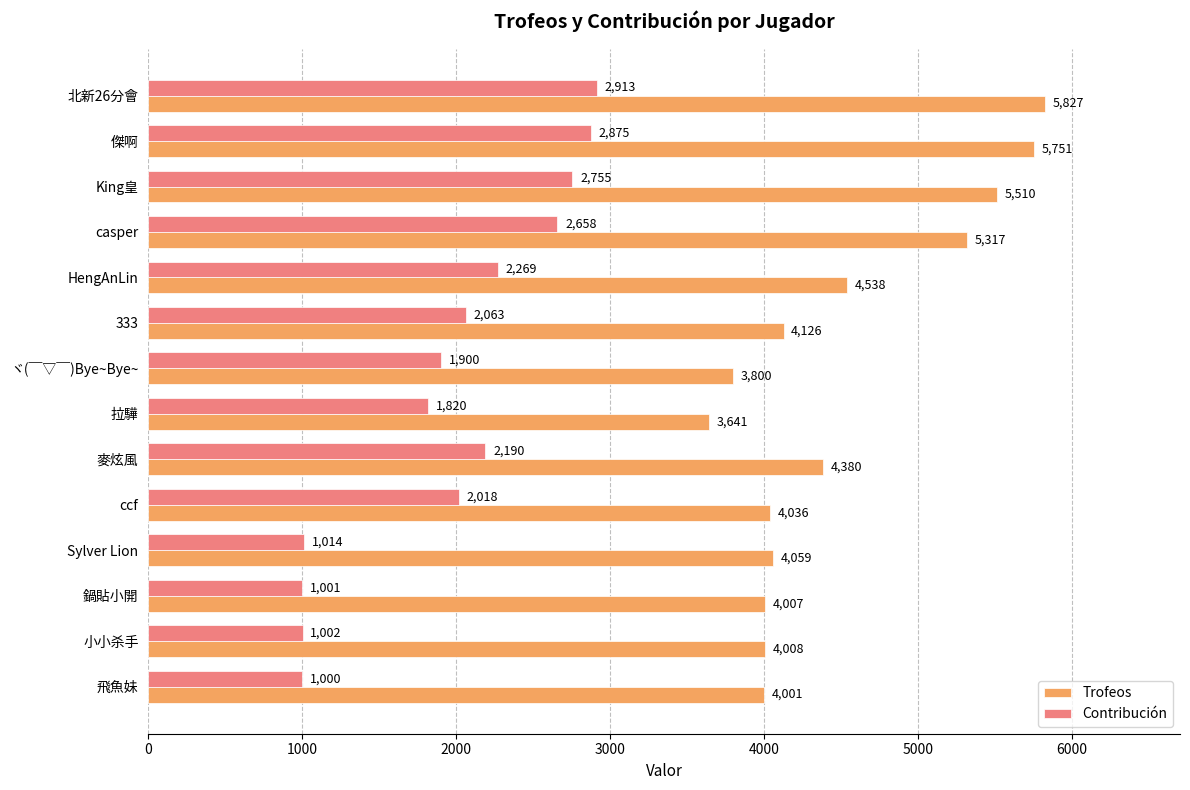

Is it true that Contribución equals 729 at ヾ(￣▽￣)Bye~Bye~?

False